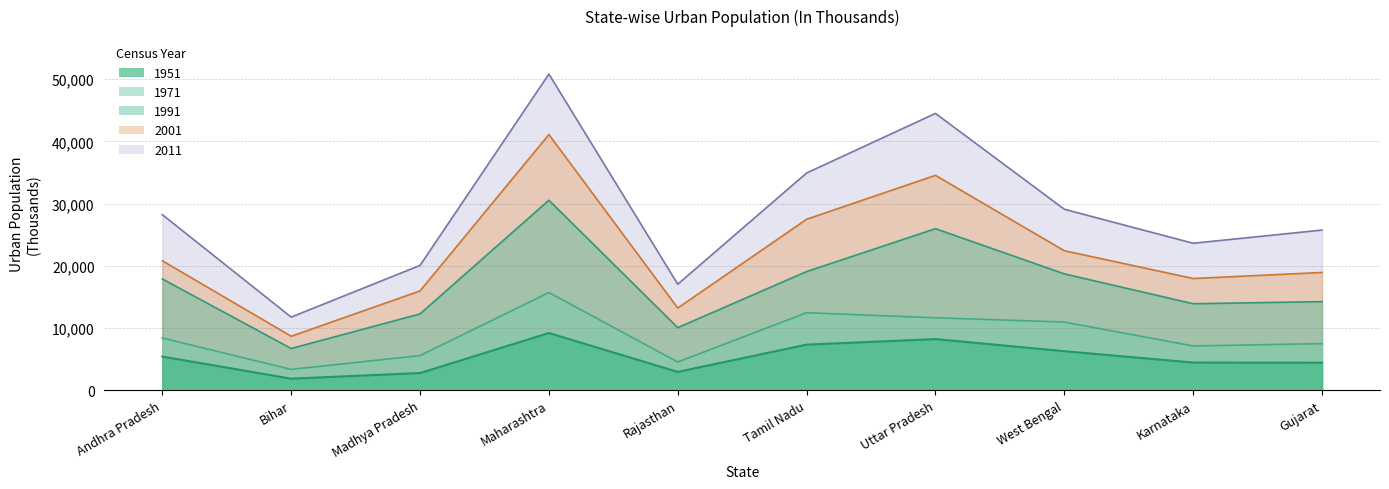

True or false: 1991 and 1951 intersect in this chart.

False